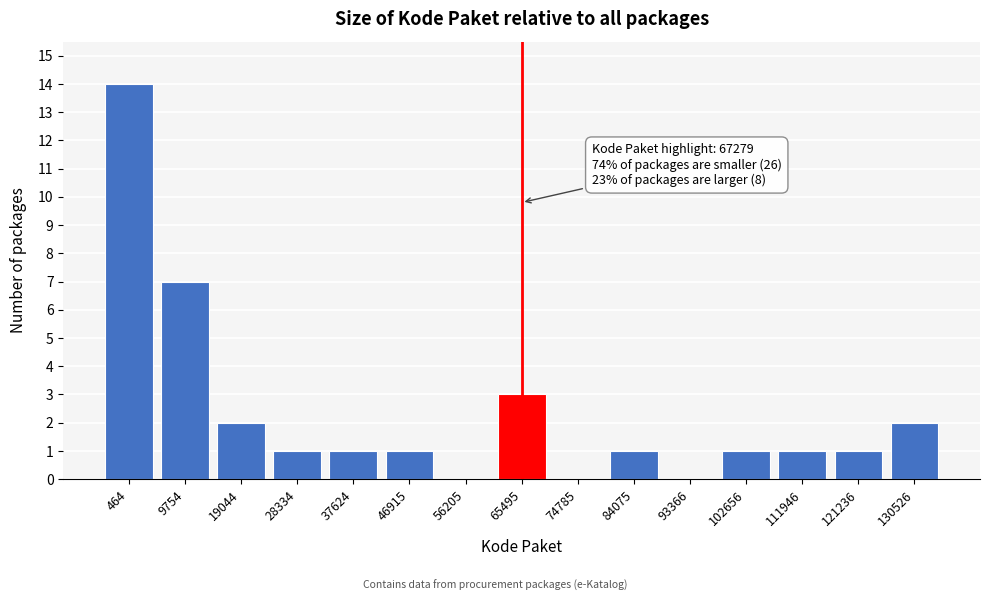

Reading left to right, extract all data points from this chart.

464=14	9754=7	19044=2	28334=1	37624=1	46915=1	56205=0	65495=3	74785=0	84075=1	93366=0	102656=1	111946=1	121236=1	130526=2